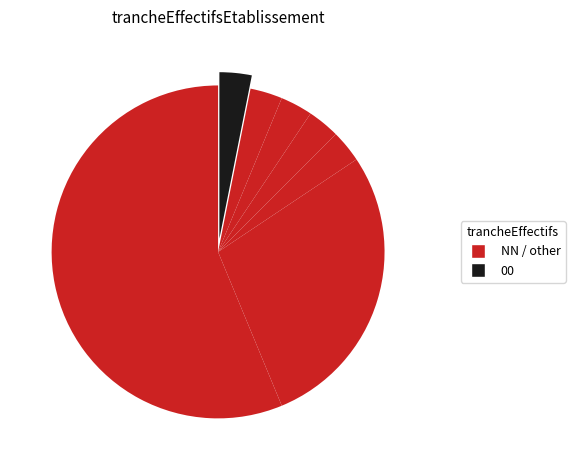

Count the number of slices in the pie.

7